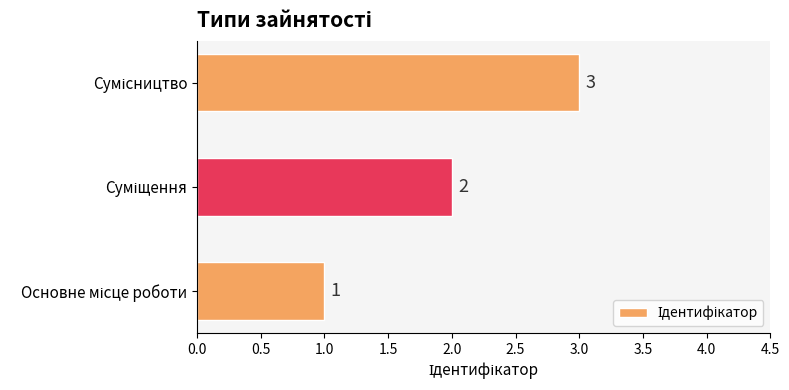

What is the maximum value shown in the chart?

3